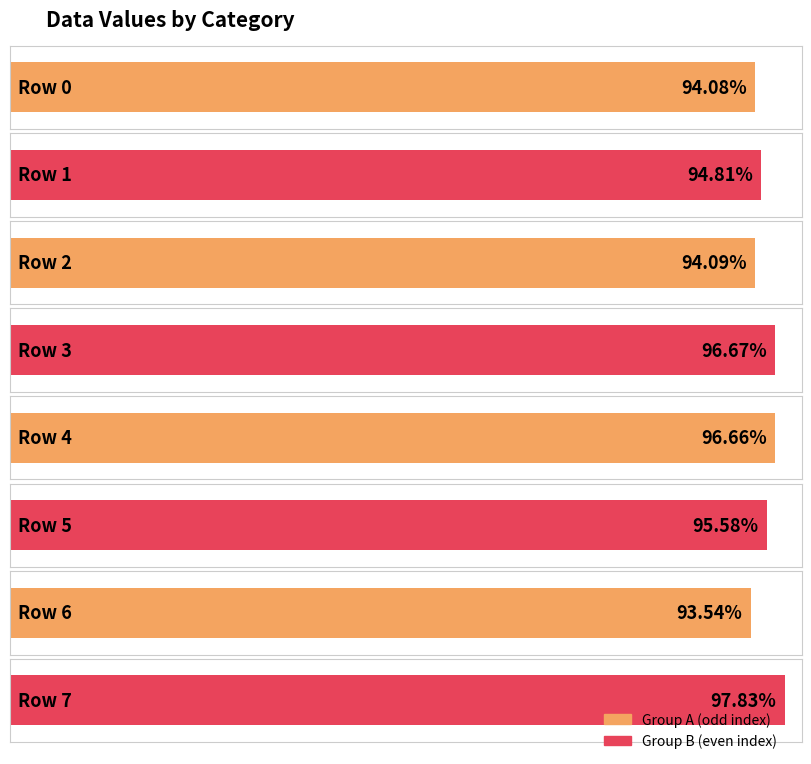

Rank the categories by value from lowest to highest.

6, 0, 2, 1, 5, 4, 3, 7